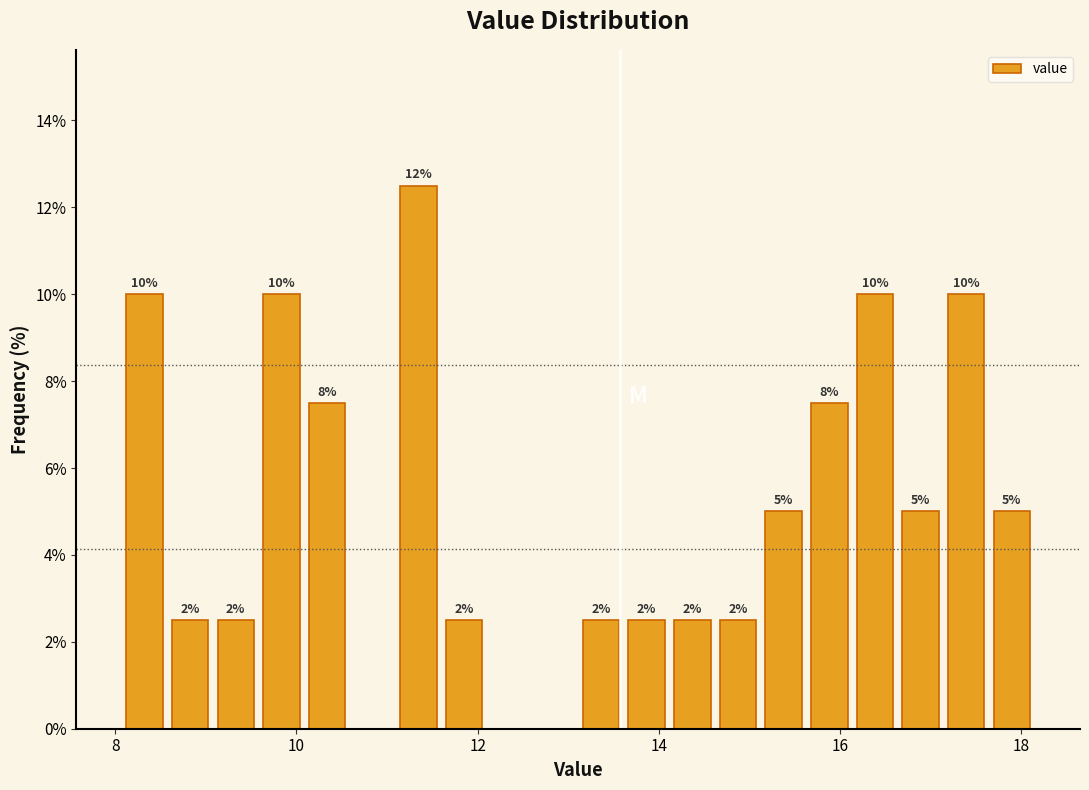

Read against the x-axis, roughly where is the centre of the tallest bar?

11.4